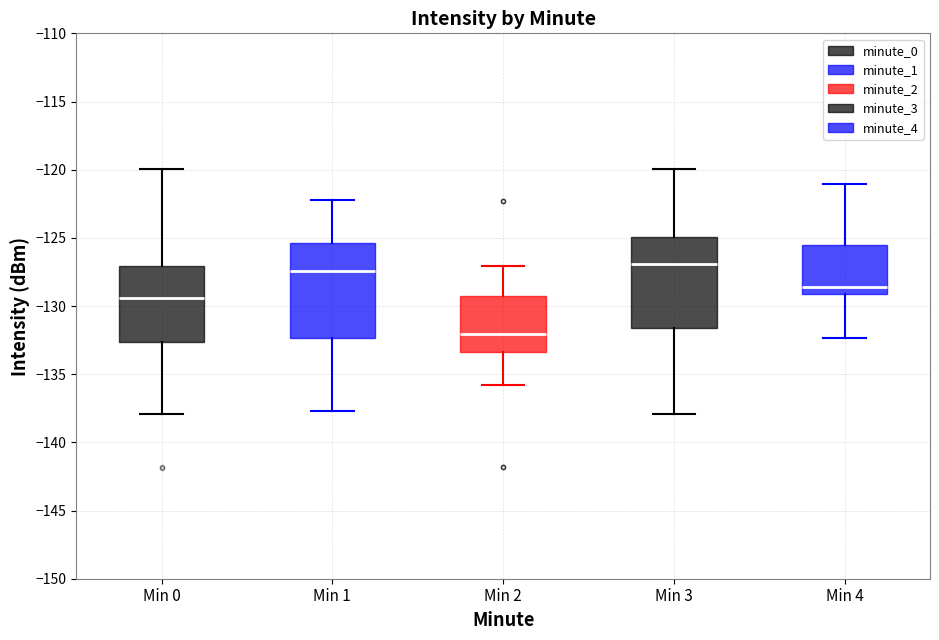

Where is the upper edge of the box for Min 2 on the y-axis? The values are not printed on the chart, so give them approximately, as read against the axis.

-129.5